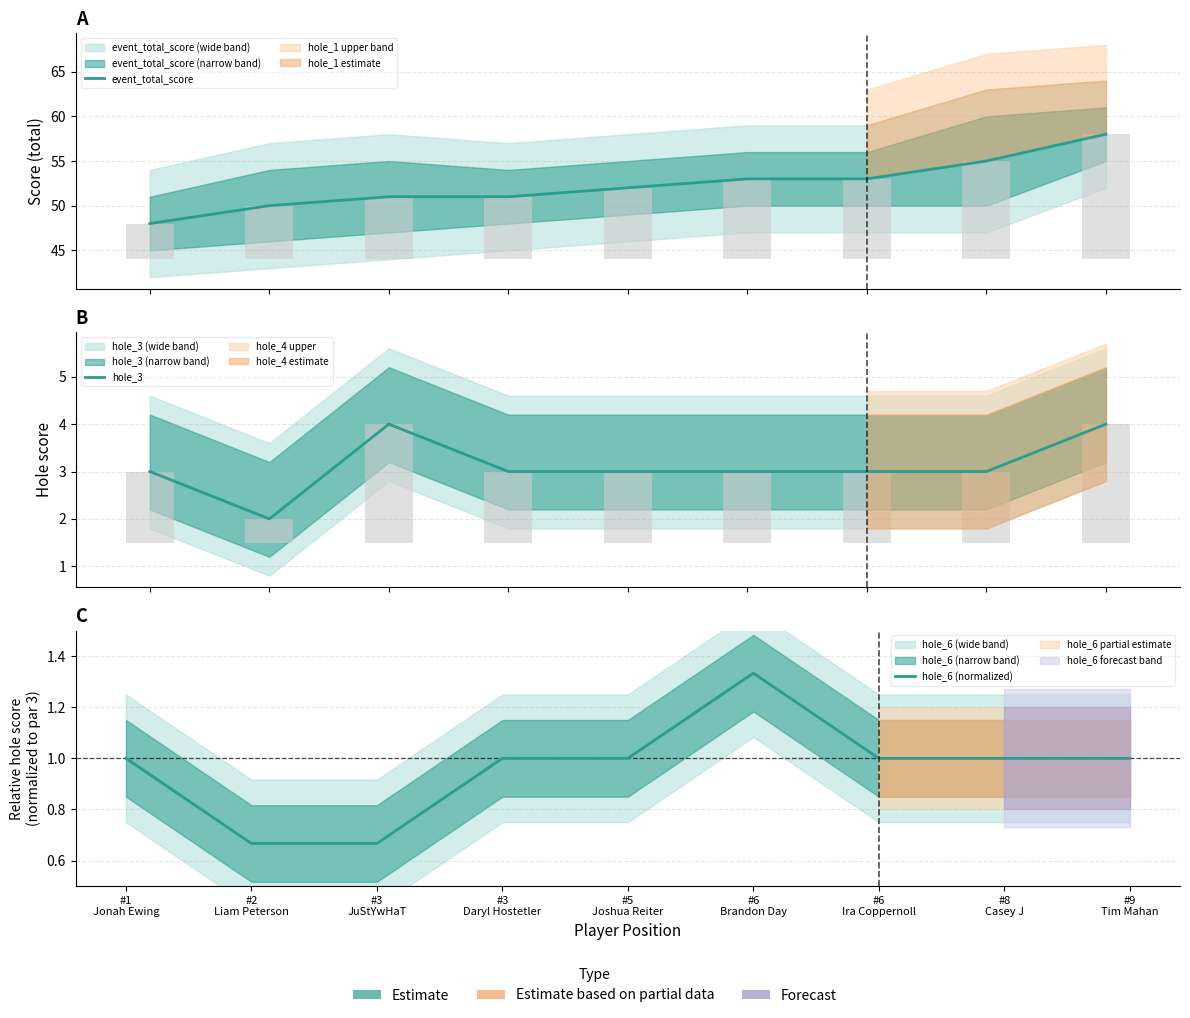

True or false: hole_3 has a value of 1.7 at #8
Casey J.

False